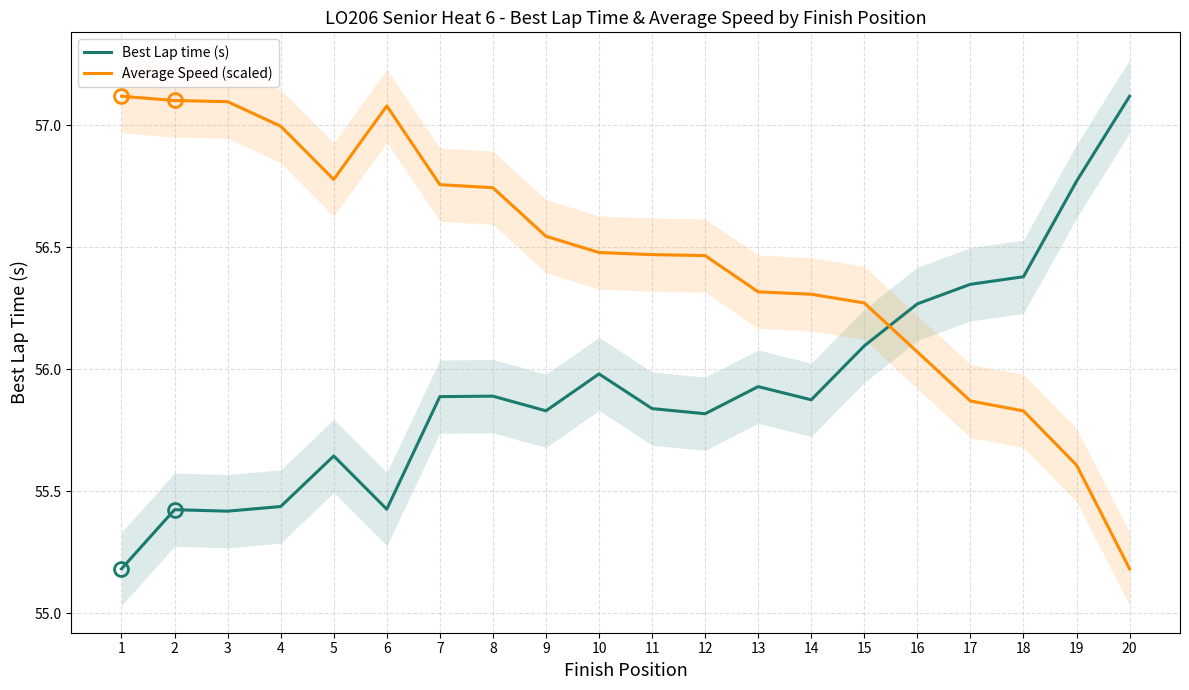

What is the sum of all Average Speed (scaled) values?

1129.1